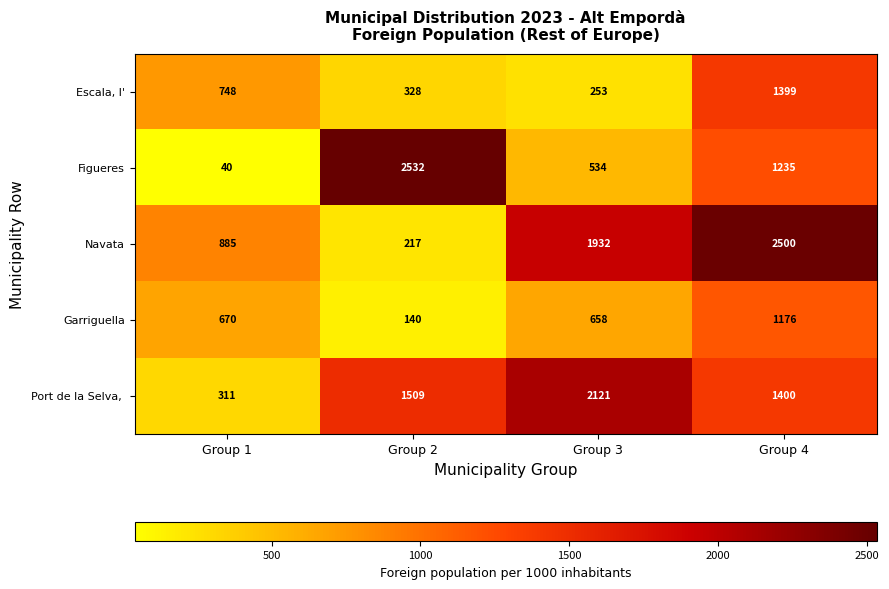

Which series has the largest range (max minus min)?

Figueres